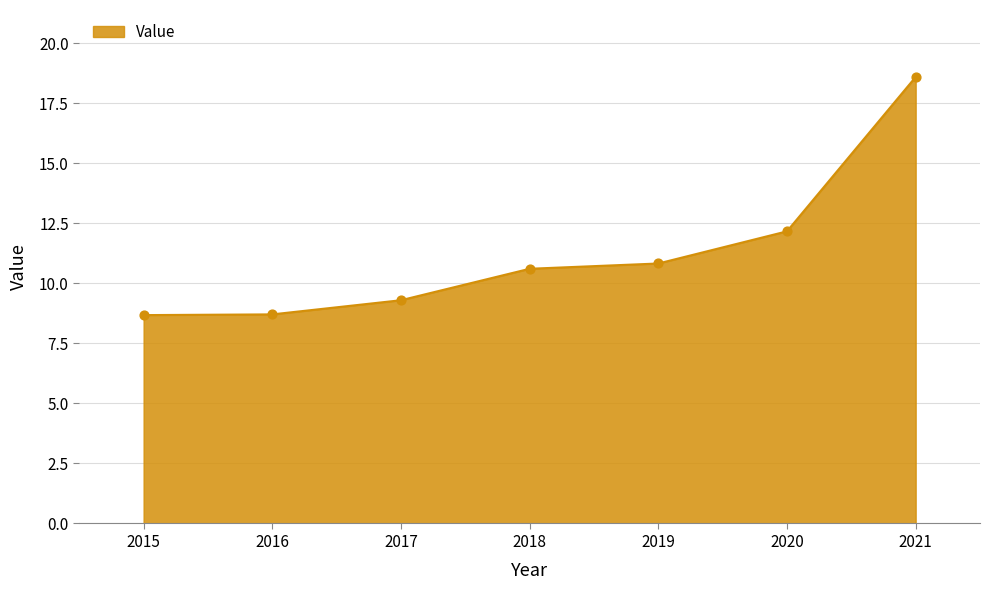

Which has a higher value, 2021 or 2018?

2021